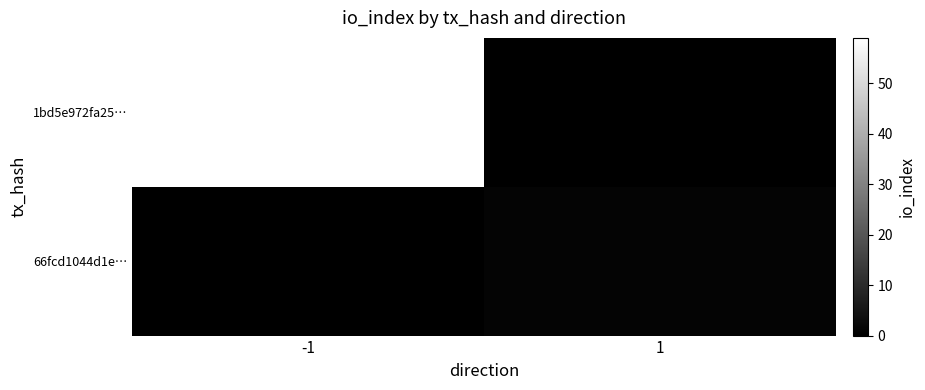

Between -1 and 1, which series saw the biggest shift?

1bd5e972fa25…